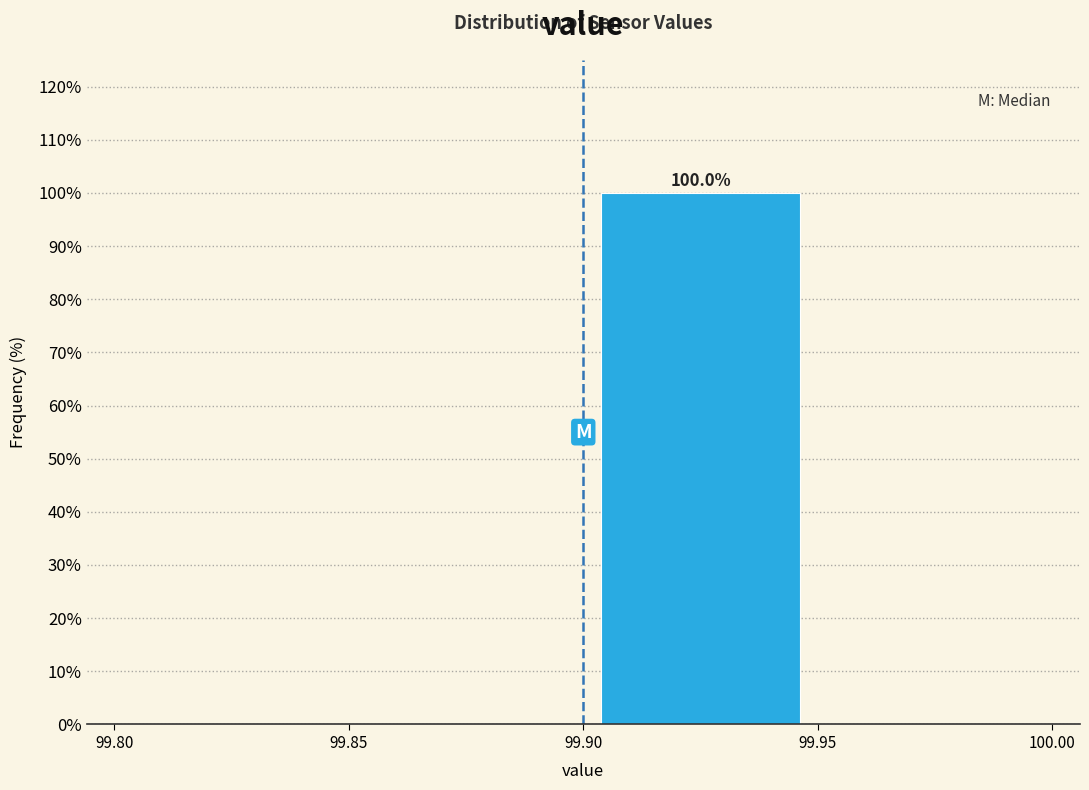

Which range on the x-axis has the tallest bar?

99.90 to 99.95